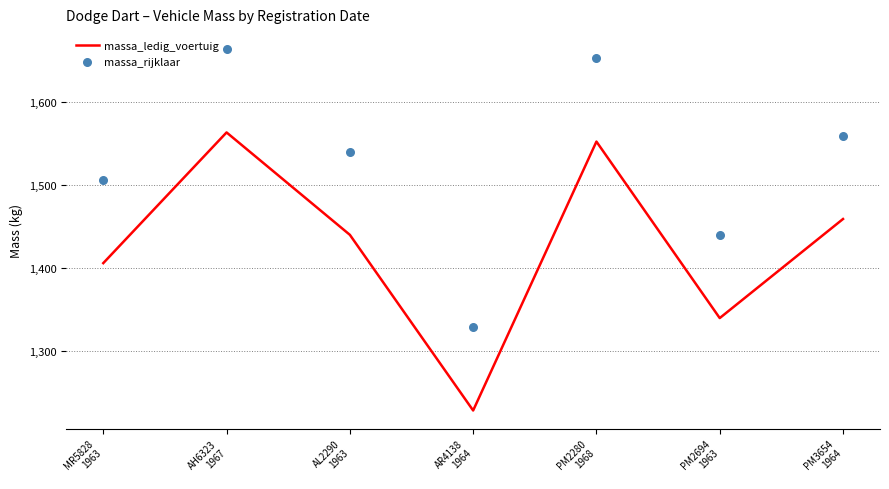

At which category is the sum across all series the highest?

AH6323
1967